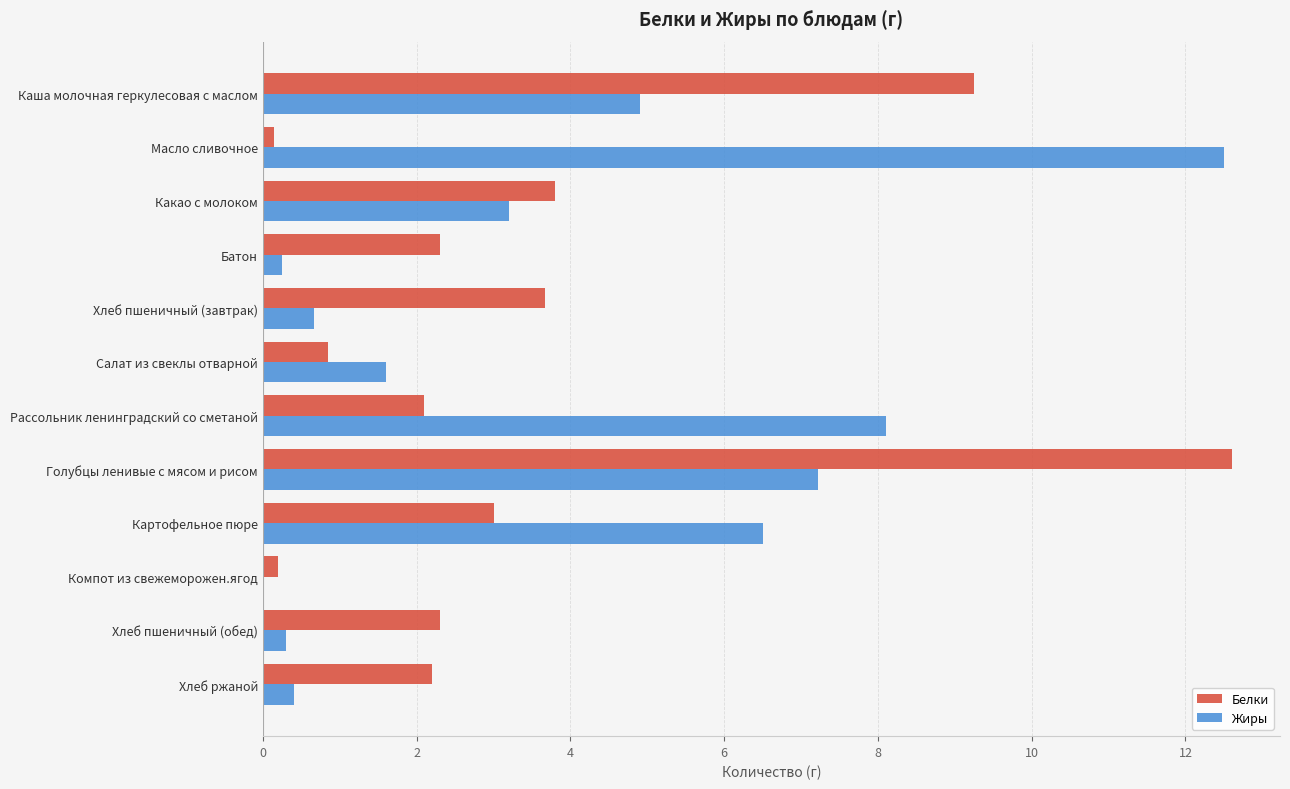

What is the sum of the Жиры values at Салат из свеклы отварной and Хлеб пшеничный (завтрак)?

2.3